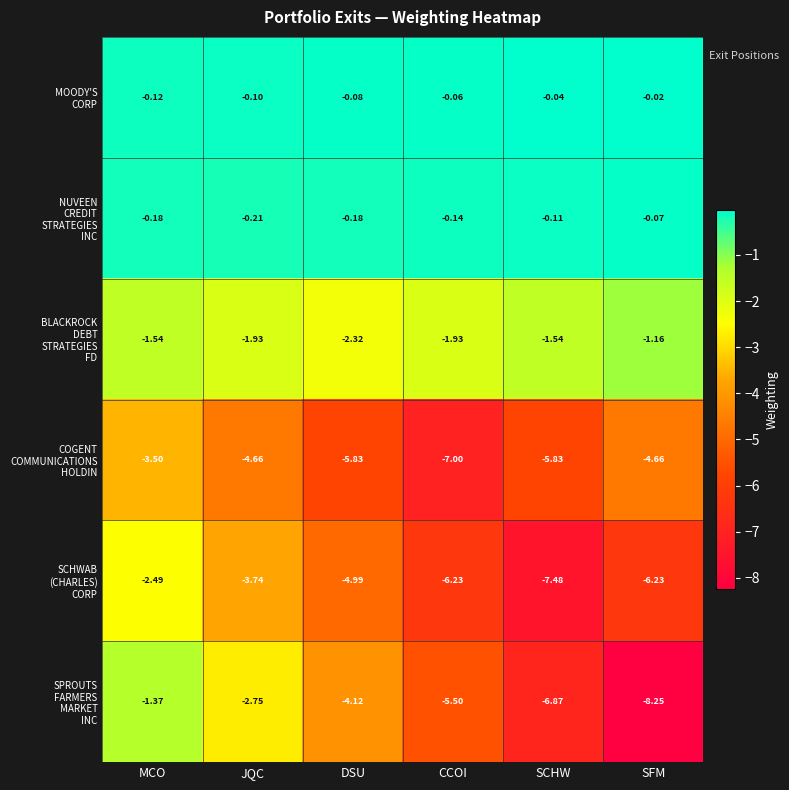

At which category is the sum across all series the highest?

MCO